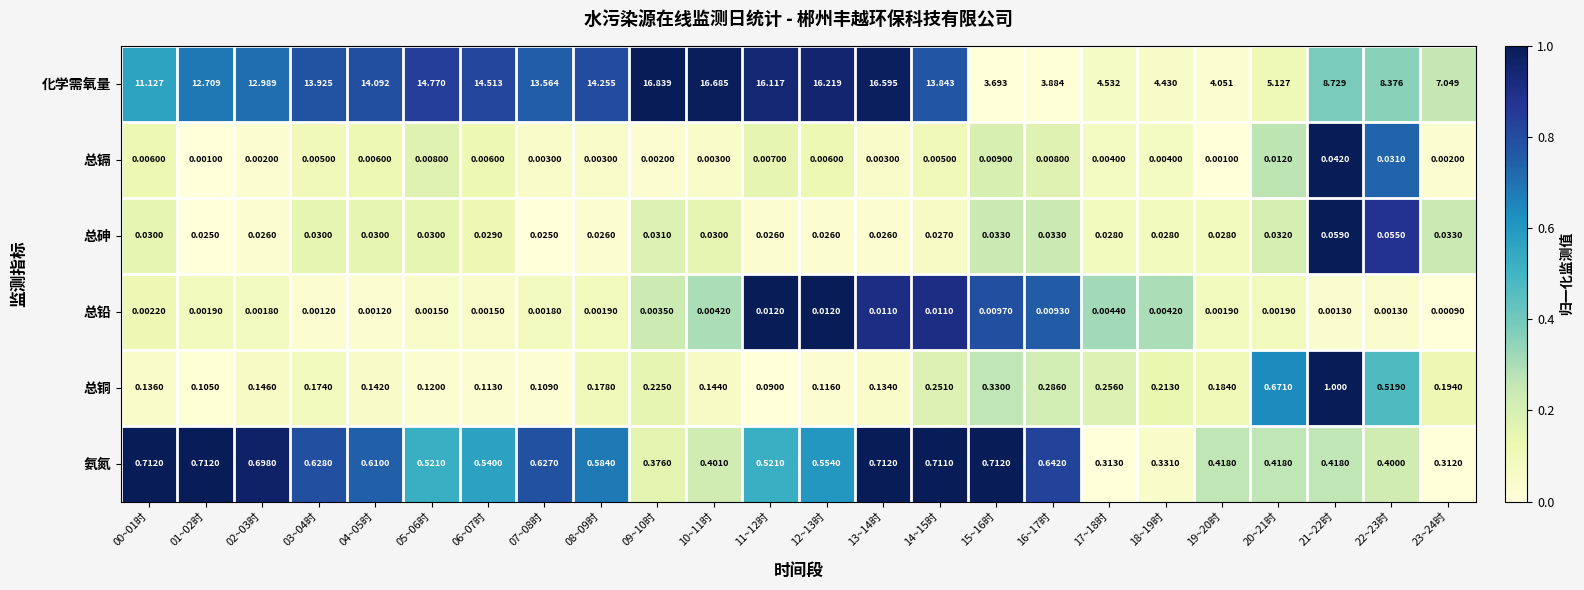

At how many categories does at least one series exceed 0?

24